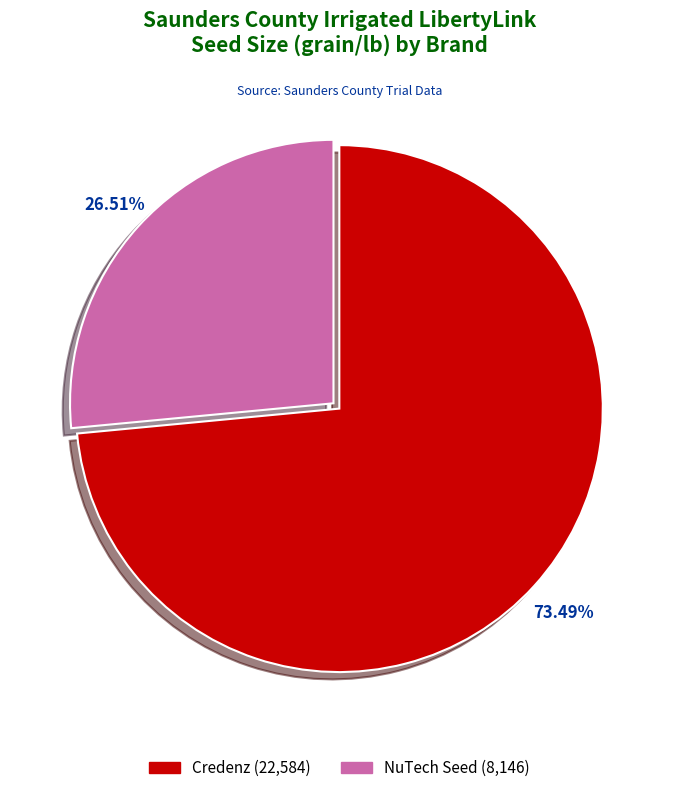

Is there any slice that represents more than half of the pie?

Yes